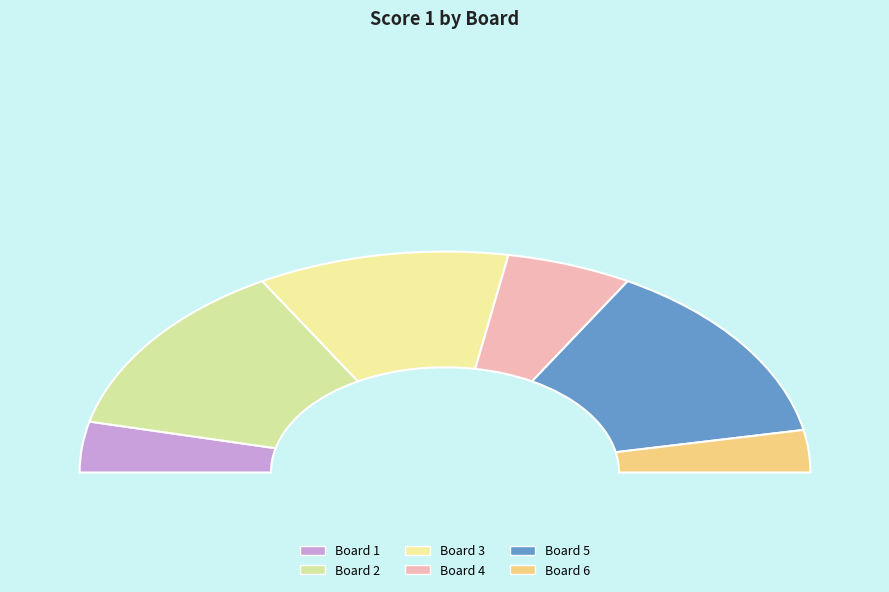

What percentage do Board 3 and Board 4 together represent?

33.3%